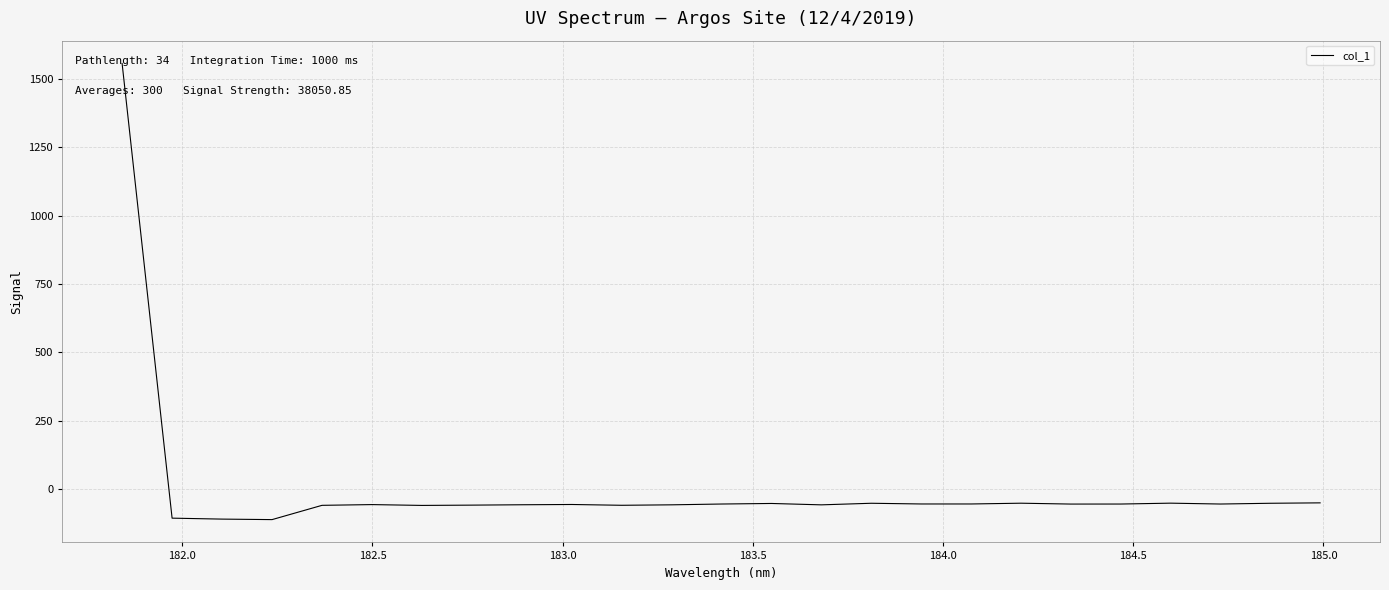

What is the smallest value displayed?

-109.9